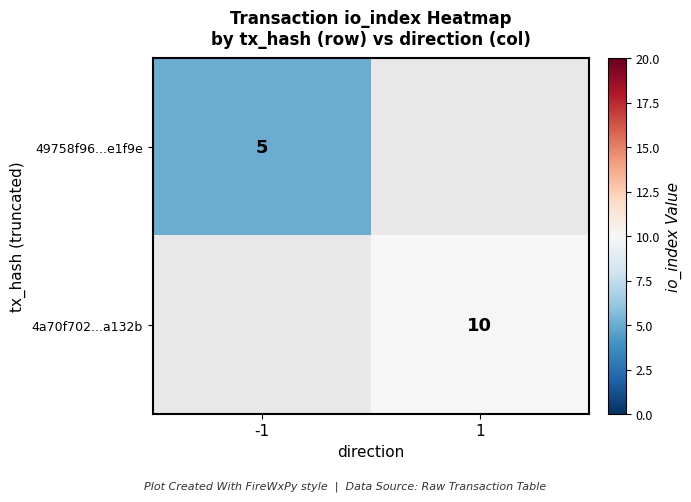

The 49758f96...e1f9e series shows 3.0 at -1. True or false?

False